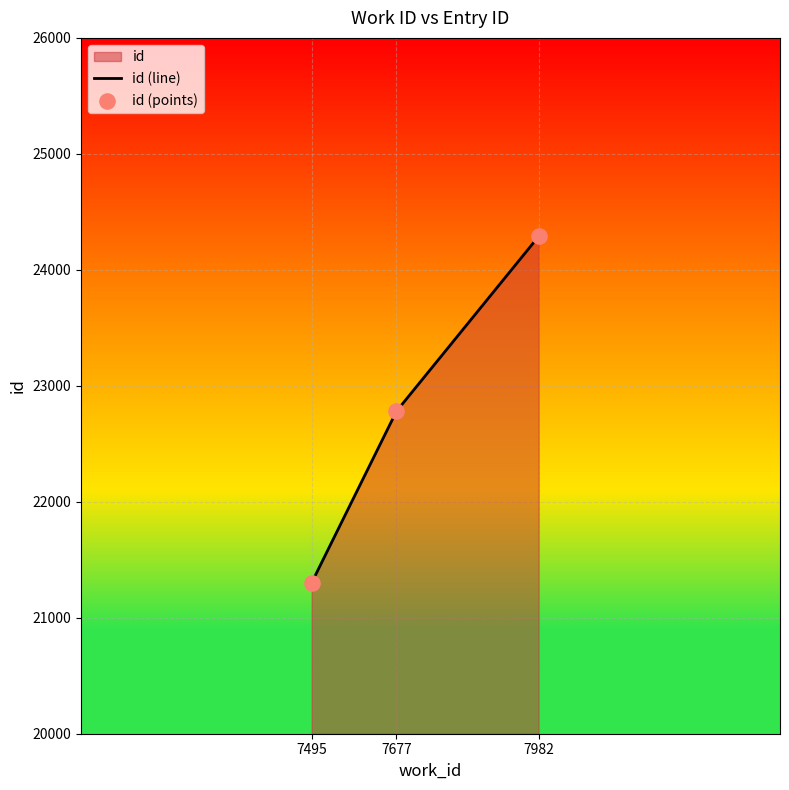

Which series has the largest total across all categories?

id (line)